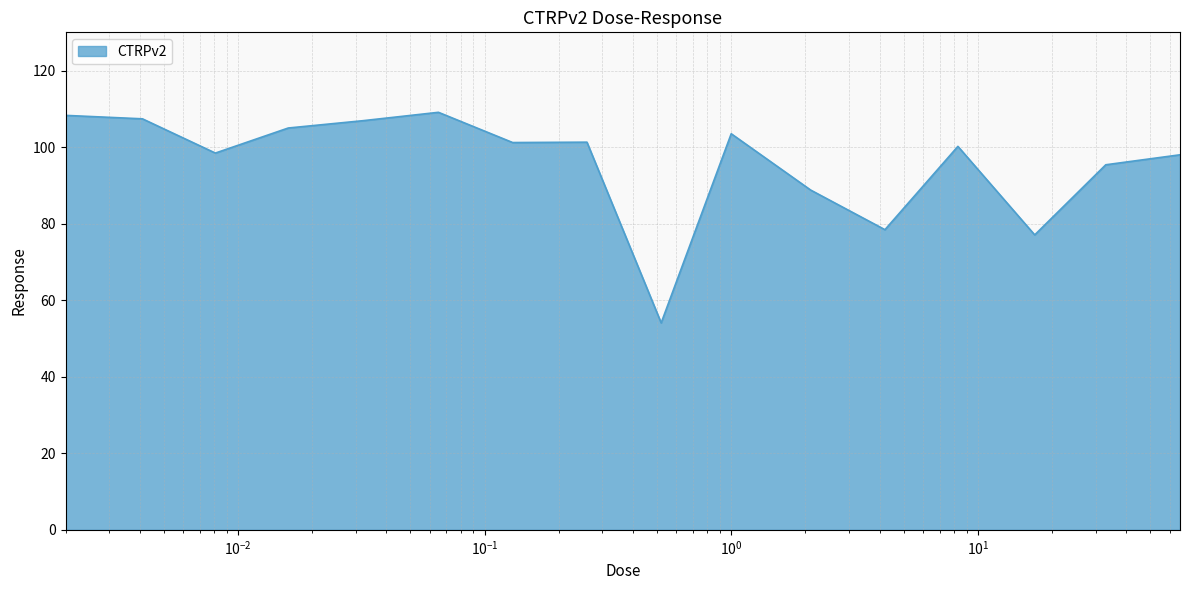

What is the minimum value shown in the chart?

54.1